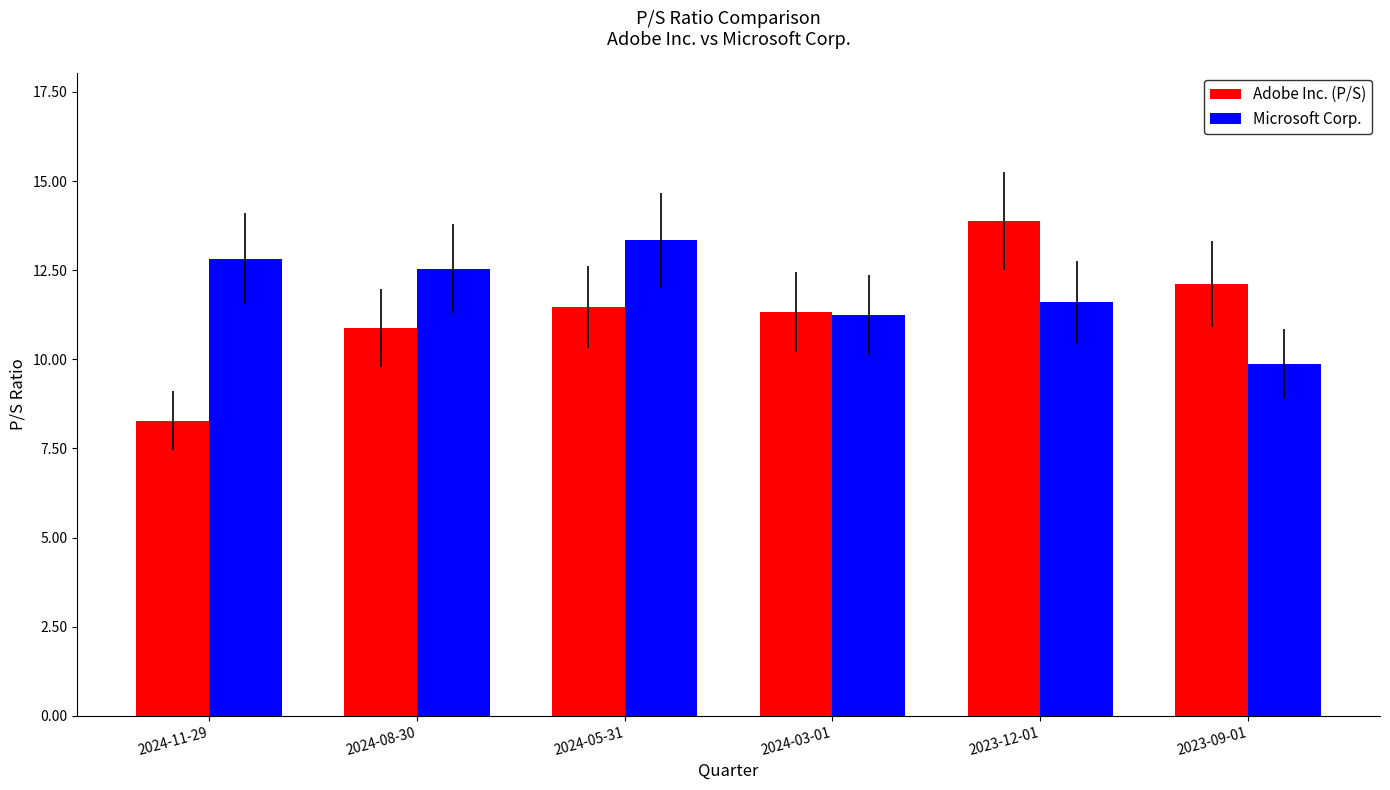

What is the label of the 4th bar from the right?

2024-05-31